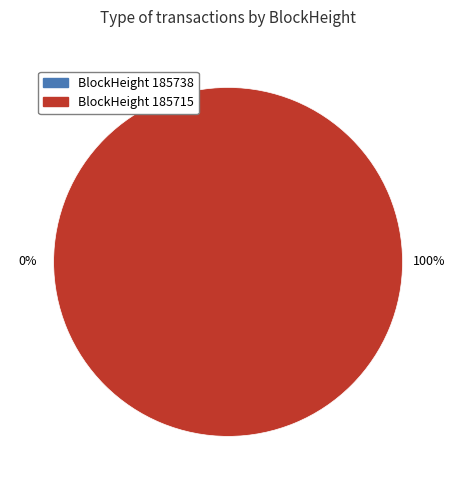

True or false: 185715 accounts for 91% of the total.

False